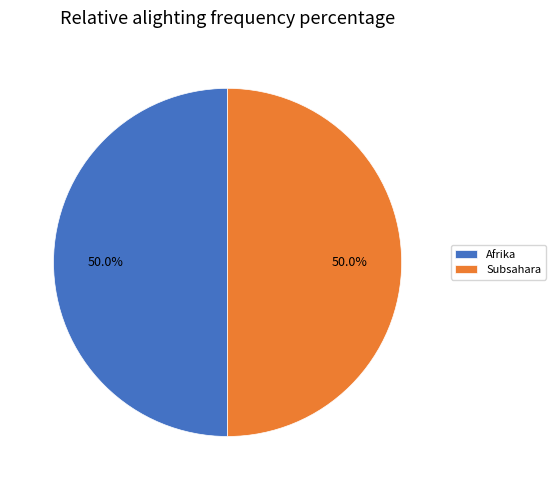

Do Subsahara and Afrika together represent more than half of the pie?

Yes